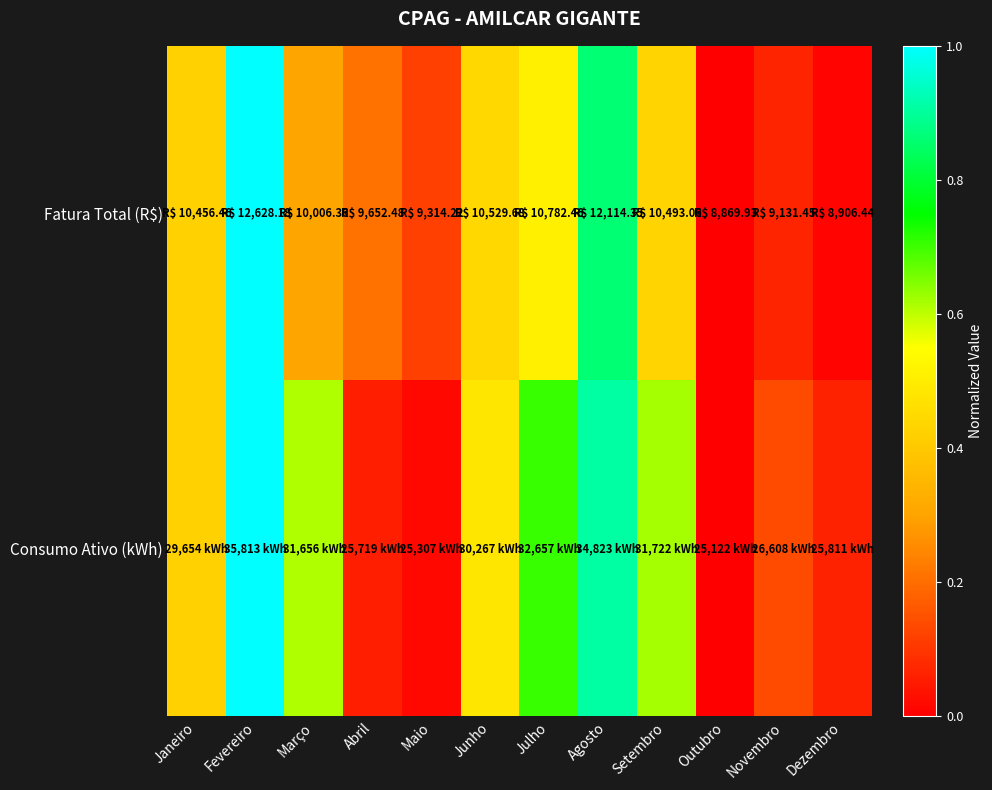

At how many categories does at least one series exceed 0?

11